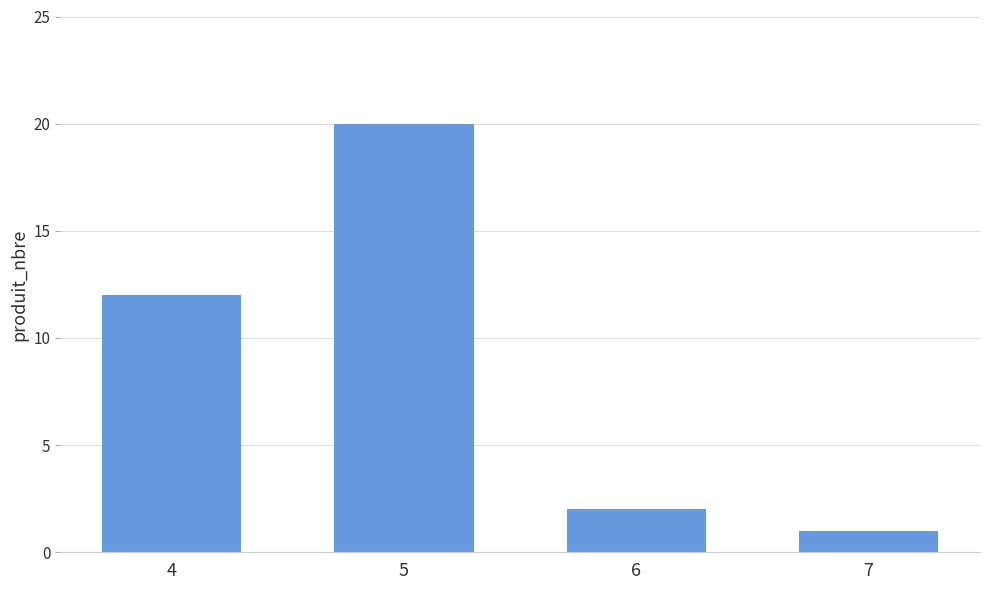

Reading left to right, extract all data points from this chart.

4=12	5=20	6=2	7=1